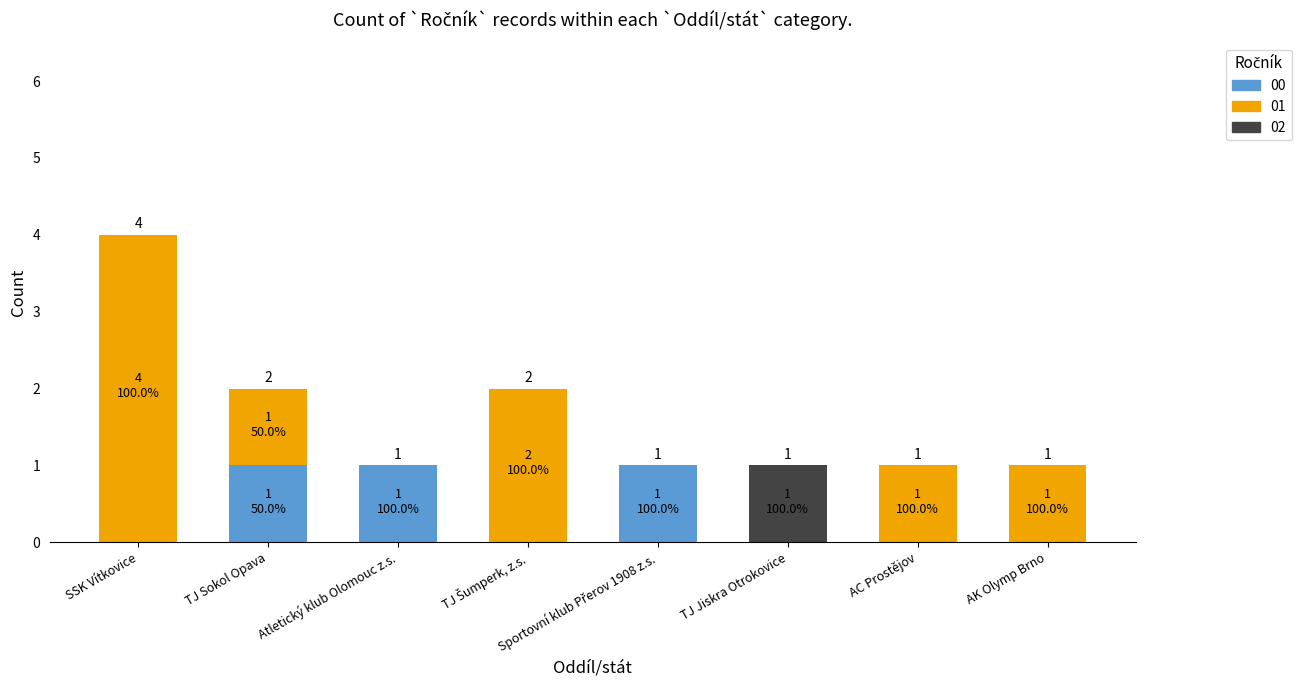

At which category is the sum across all series the highest?

SSK Vítkovice